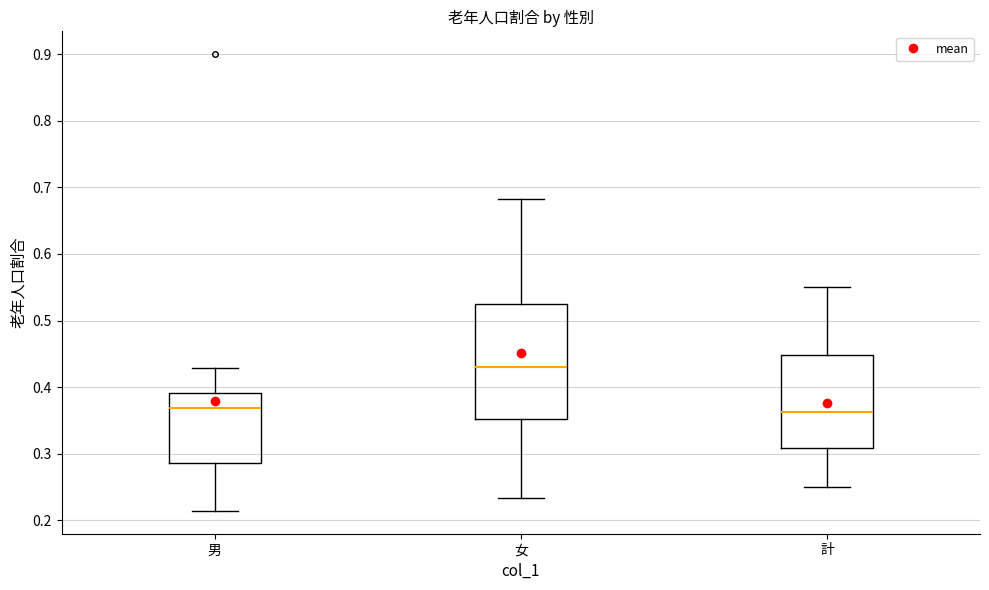

Comparing the boxes themselves (not the whiskers), which one is the tallest?

女